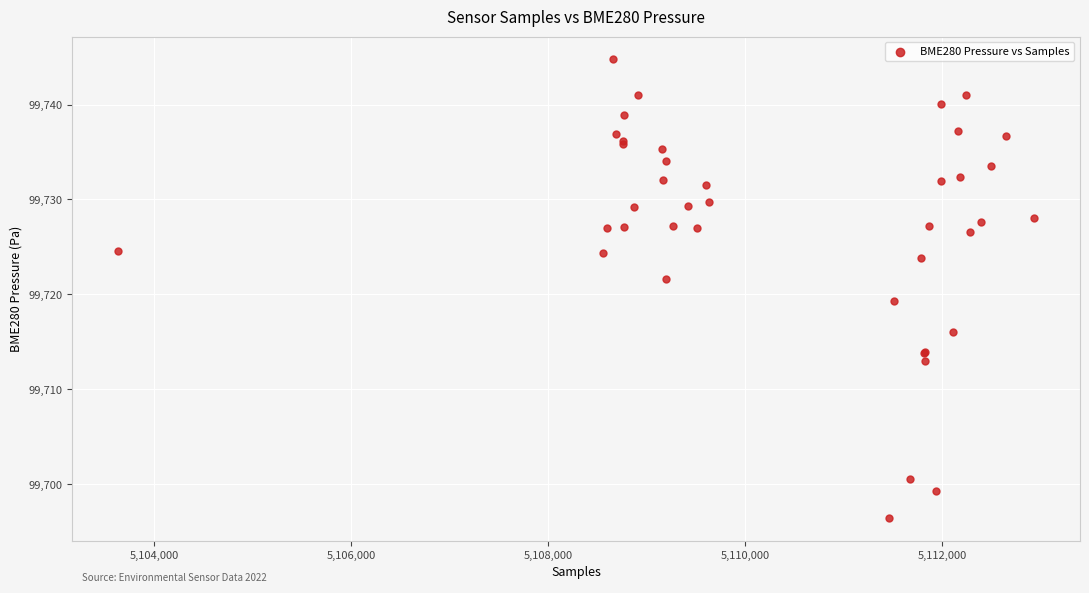

What Y value in the scatter plot is closest to 99720?

99719.3